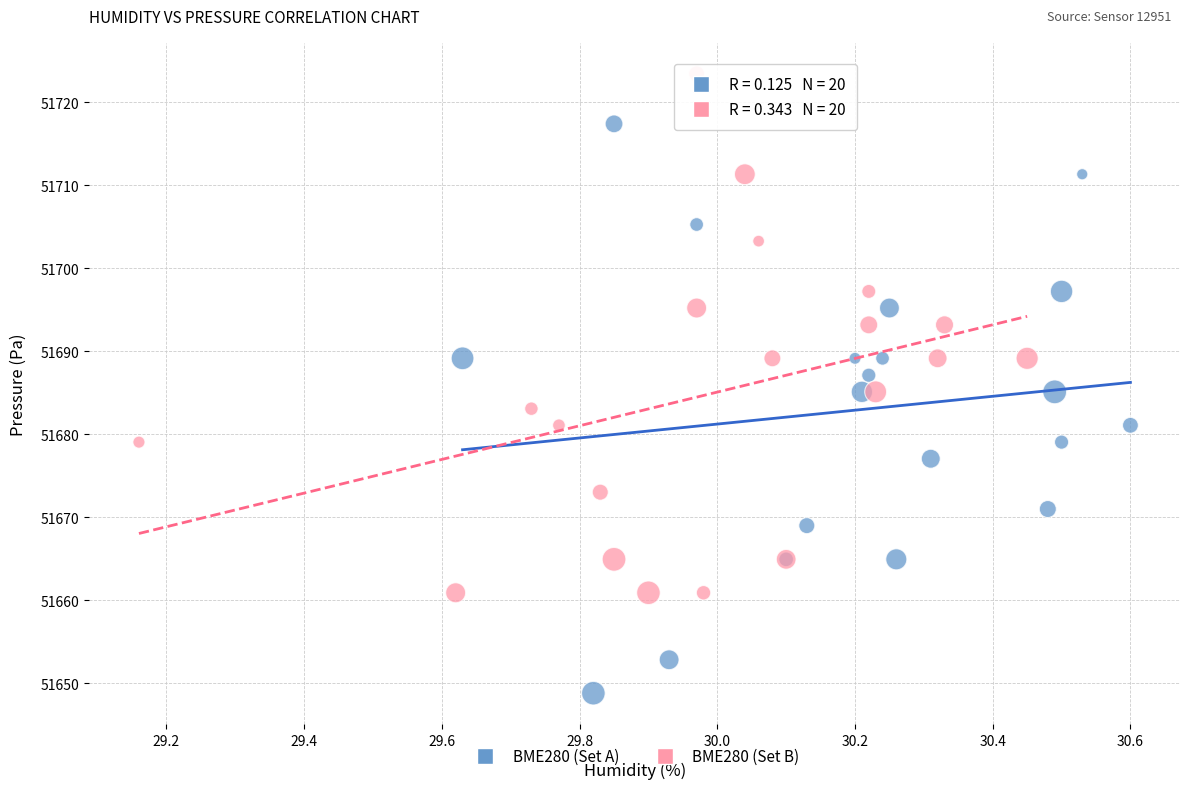

Which series reaches the maximum Y coordinate?

BME280 (Set B)